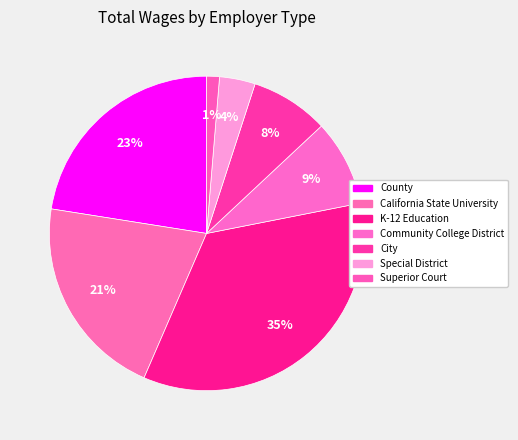

The K-12 Education slice represents 21% of the pie. True or false?

False